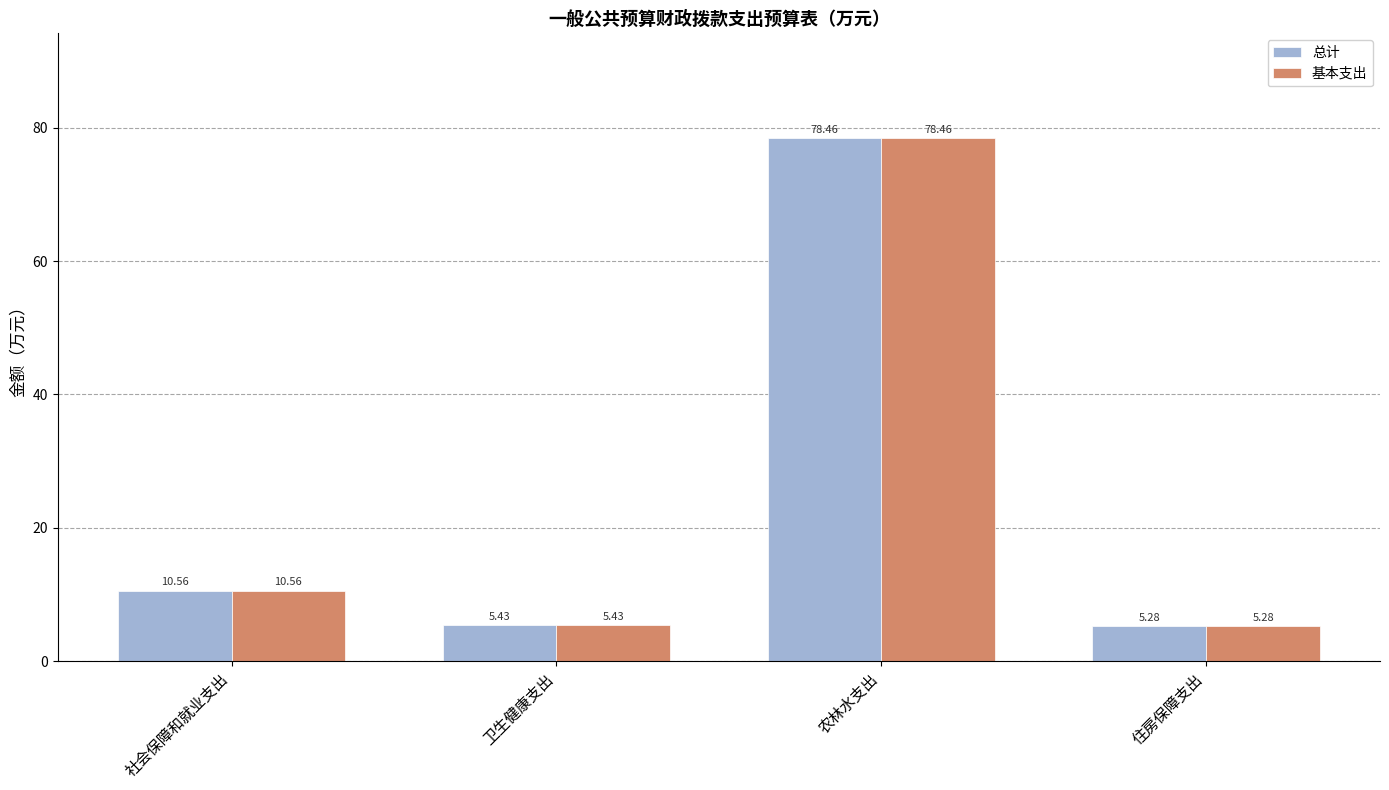

What are all the series names shown in the legend?

总计, 基本支出